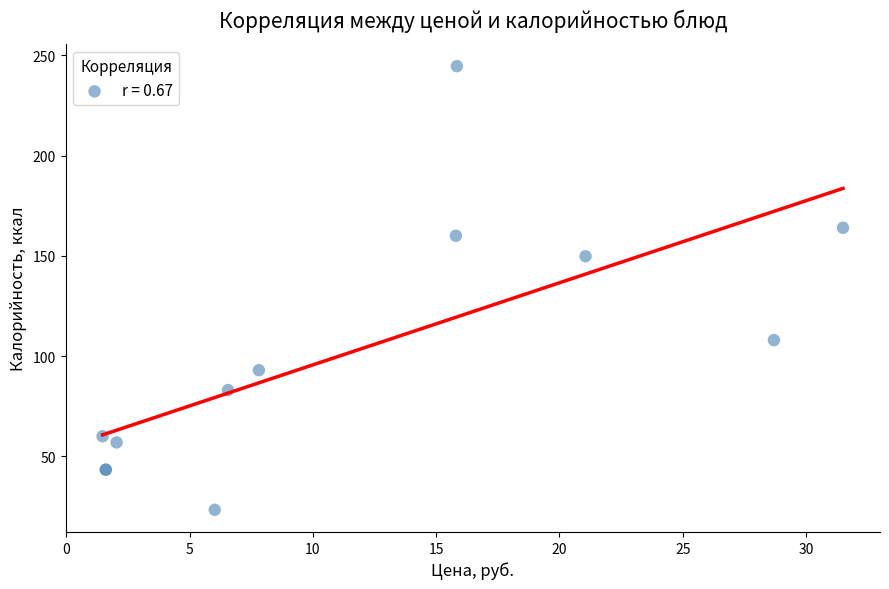

What Y value in the scatter plot is closest to 133?

149.8